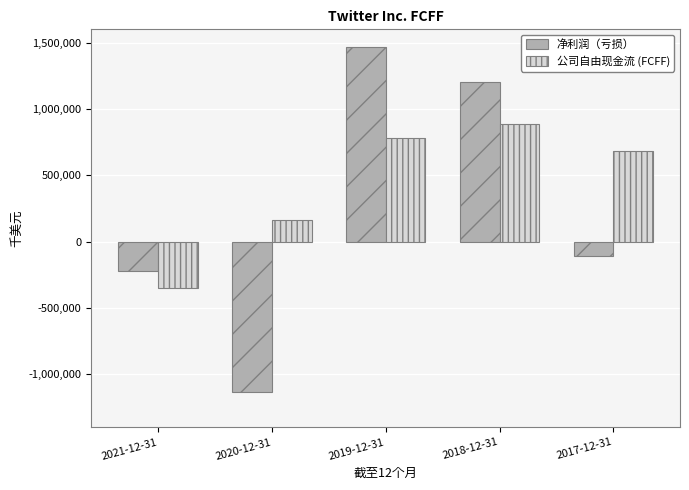

What position from the right is 2018-12-31?

2